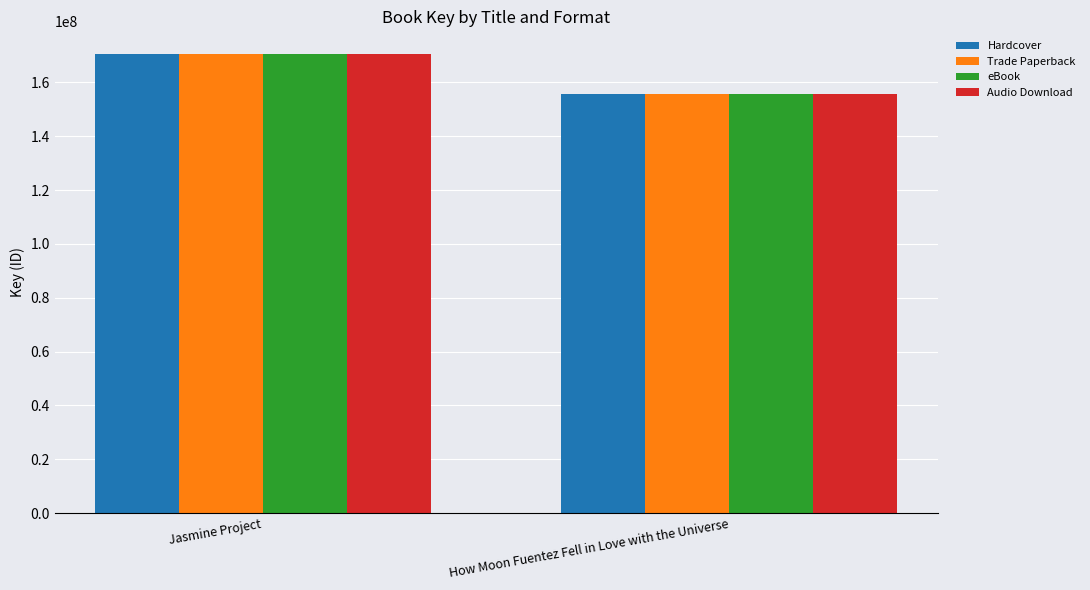

Rank the categories by Hardcover value from lowest to highest.

How Moon Fuentez Fell in Love with the Universe, Jasmine Project